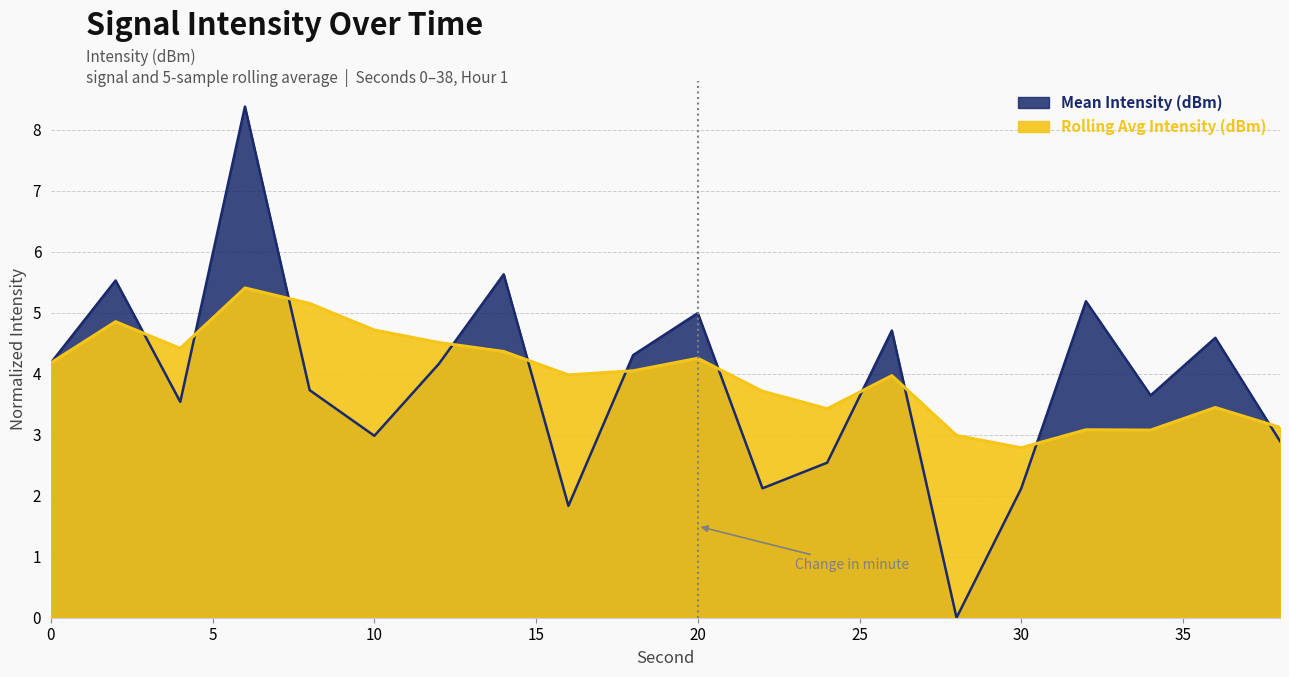

What is the total value across all series at 4?

8.0